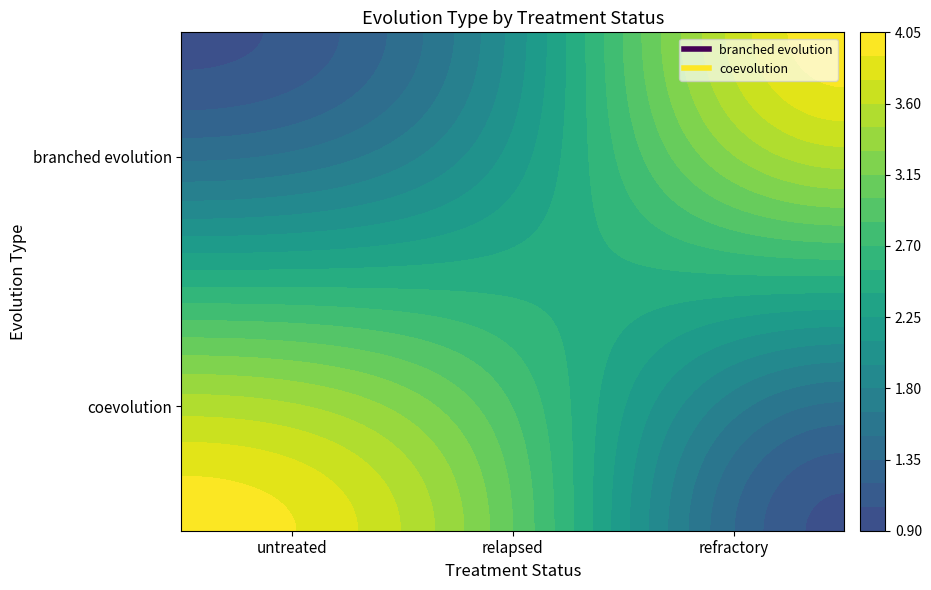

Reading left to right, what are all the values shown in this chart?

branched evolution: 0=1	1=2	2=4
coevolution: 0=4	1=3	2=1